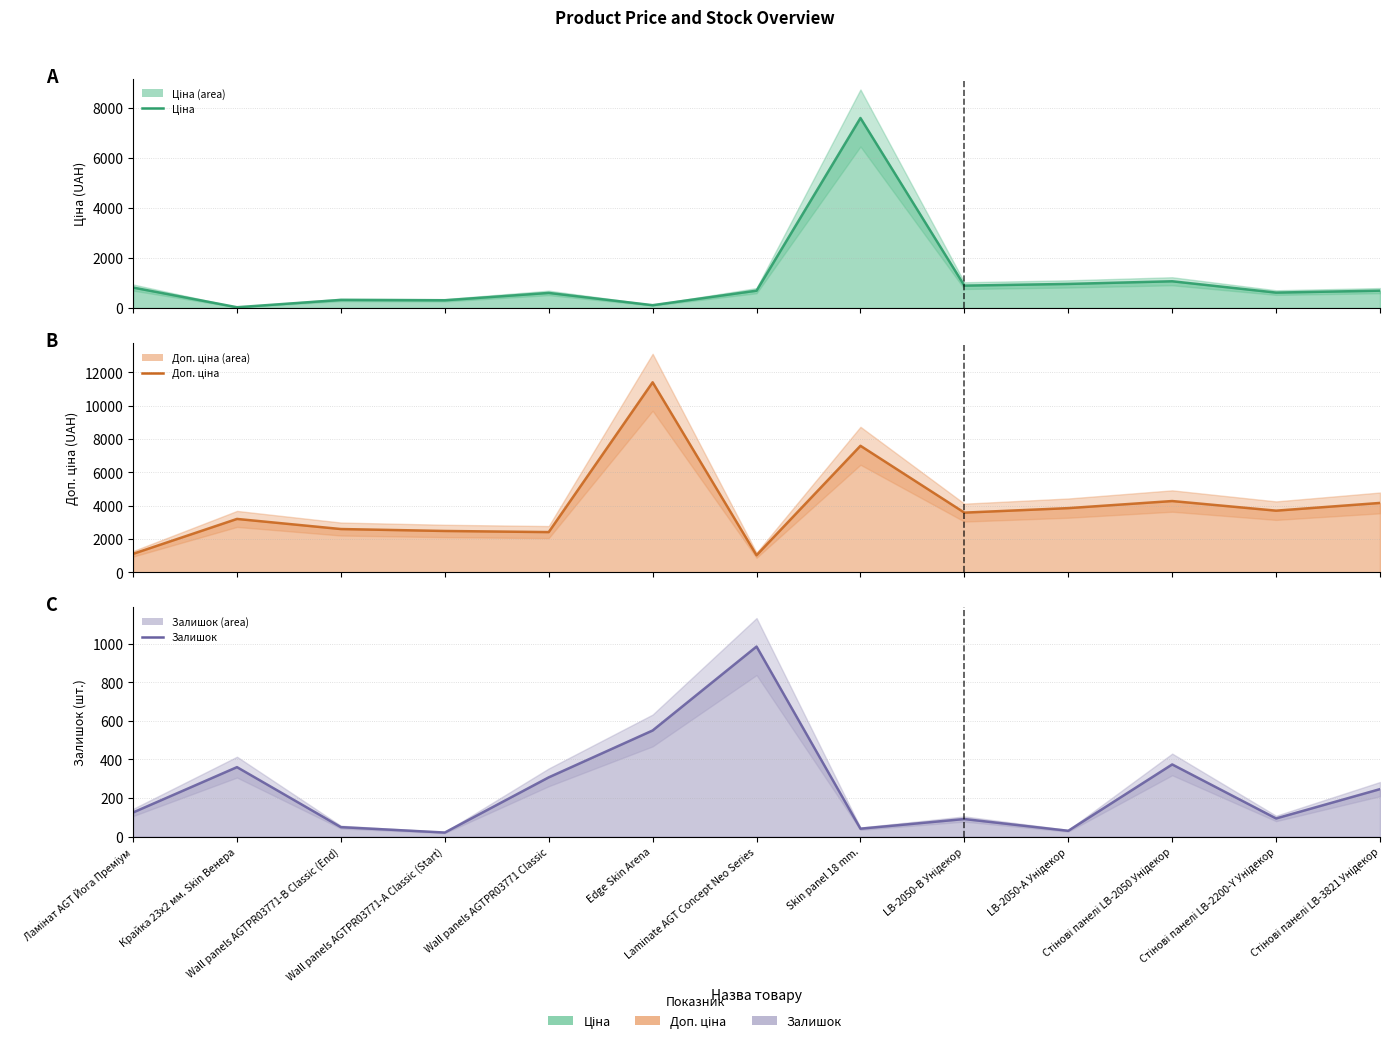

In Доп. ціна, how many points are higher than both neighbors (excluding endpoints)?

4